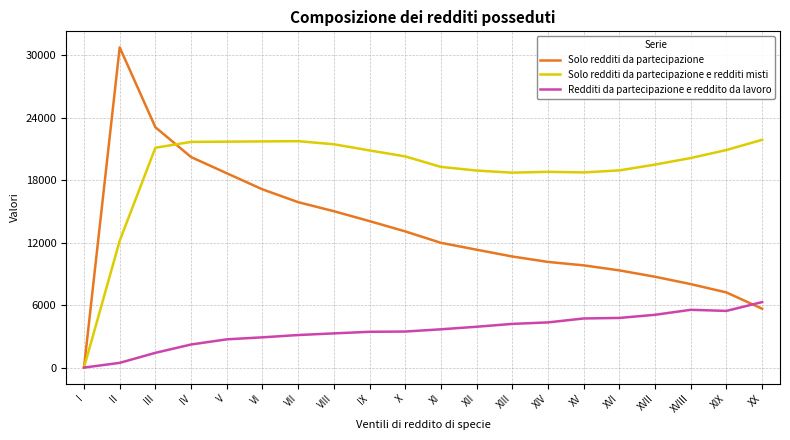

True or false: Redditi da partecipazione e reddito da lavoro and Solo redditi da partecipazione cross at least once.

True